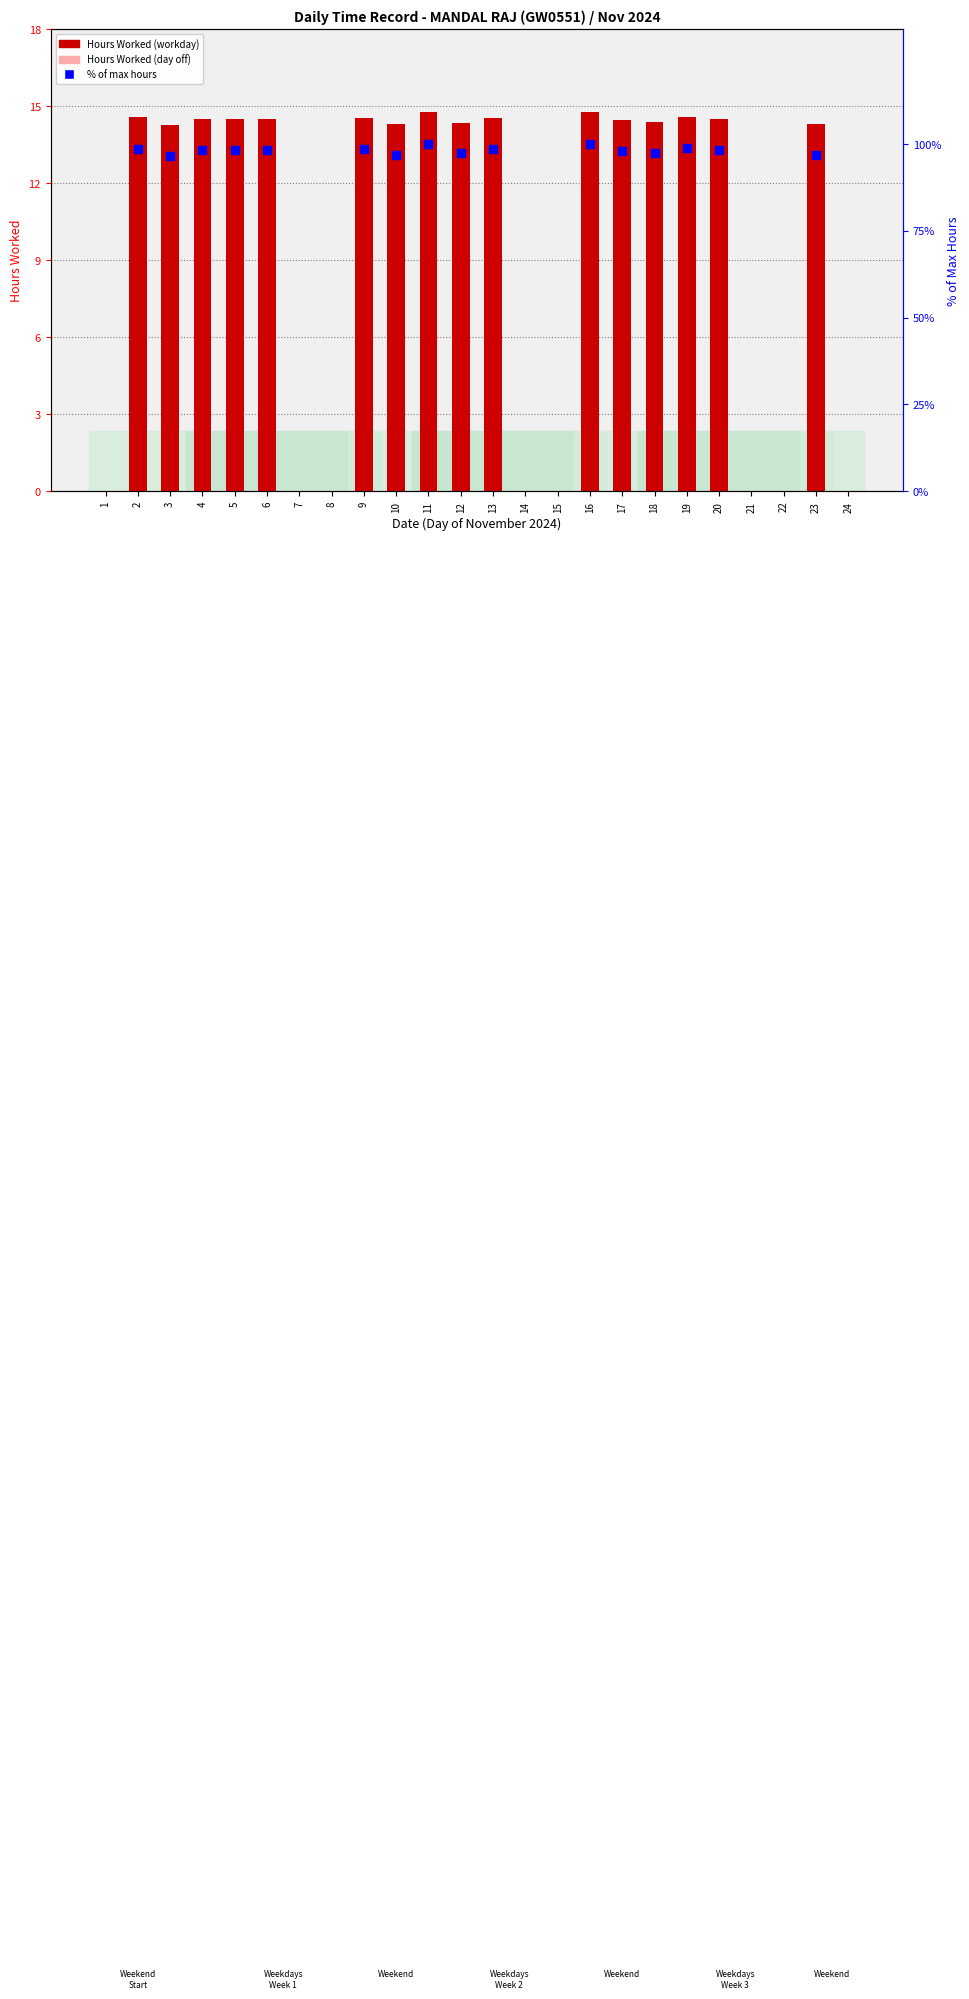

What is the total value across all series at 18?

111.9